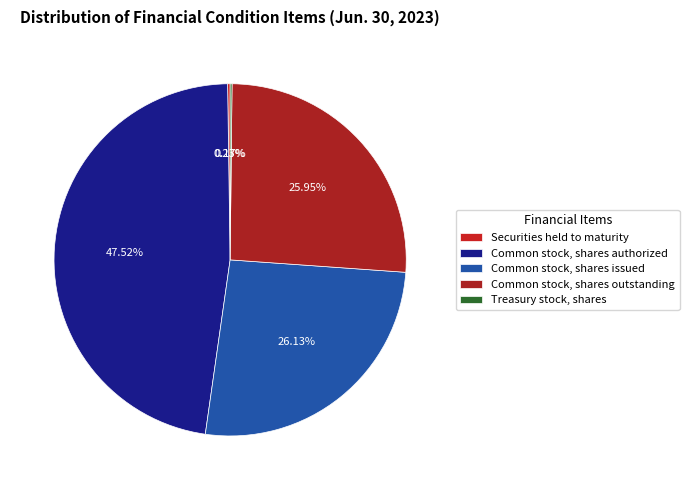

What is the change in value from Common stock, shares authorized to Common stock, shares outstanding?

-6807621